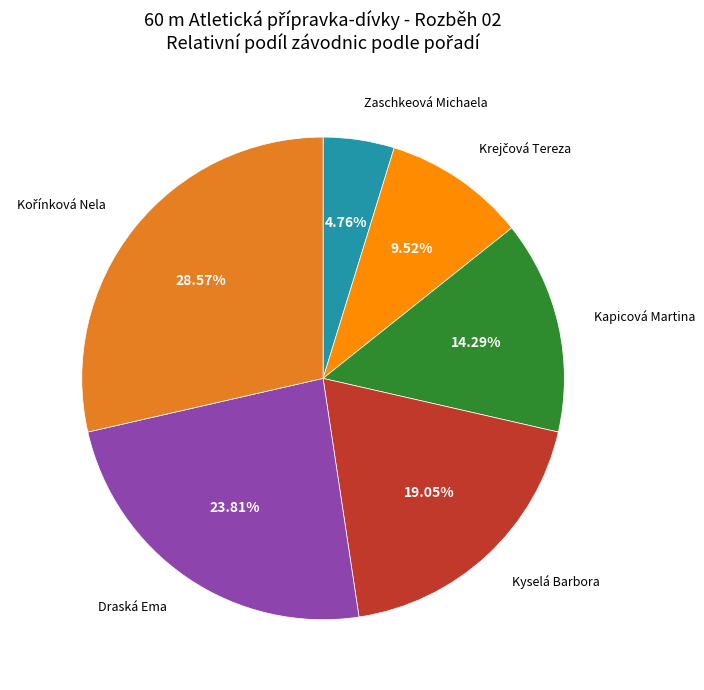

What is the ratio of the value at Kyselá Barbora to the value at Draská Ema?

0.8